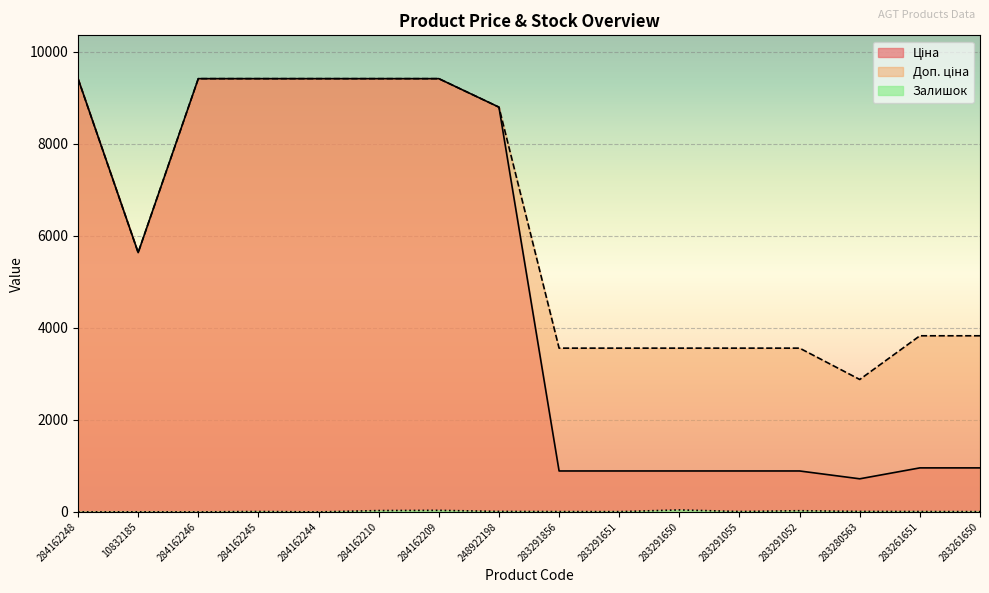

True or false: Доп. ціна has a value of 2137.9 at 283291055.

False